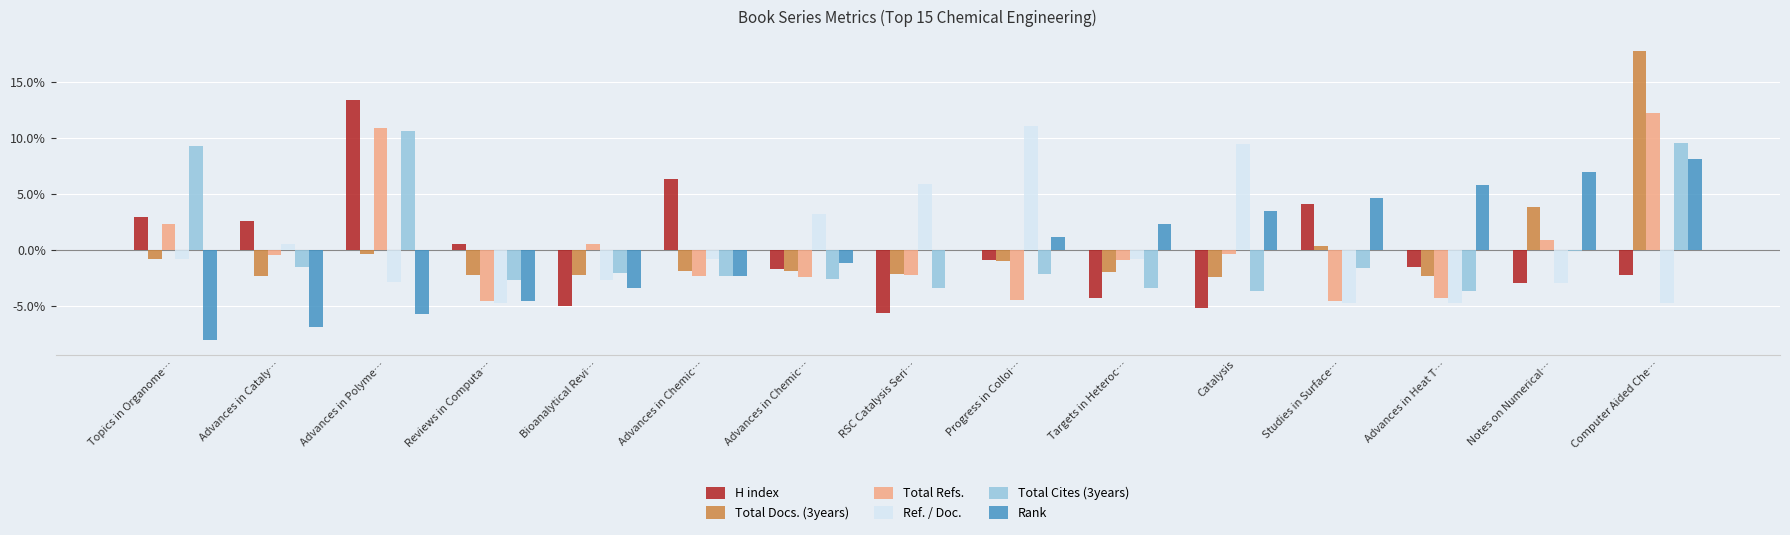

What are all the series names shown in the legend?

H index, Total Docs. (3years), Total Refs., Ref. / Doc., Total Cites (3years), Rank